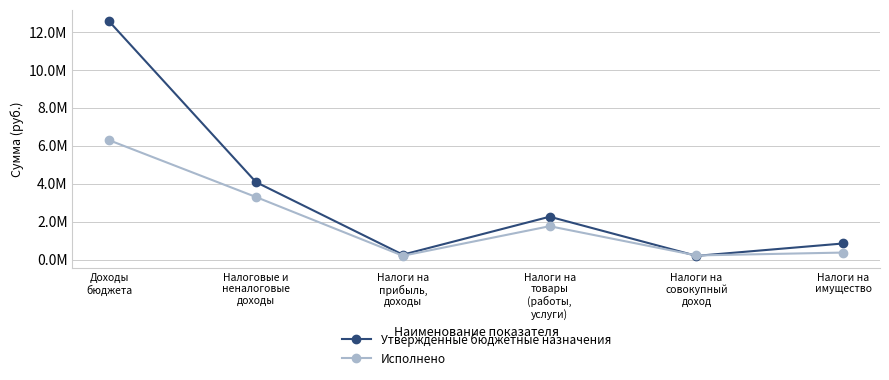

Which series has the widest spread of values?

Утвержденные бюджетные назначения